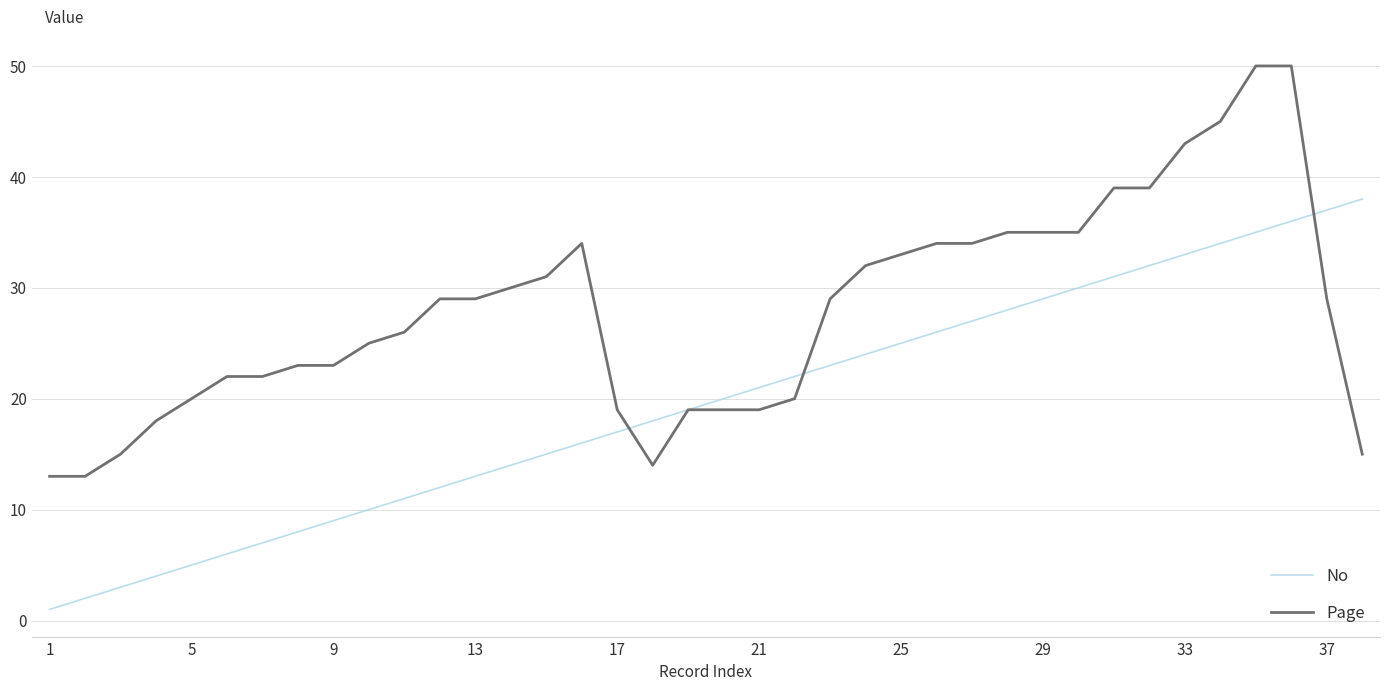

What is the highest value of the No series?

38